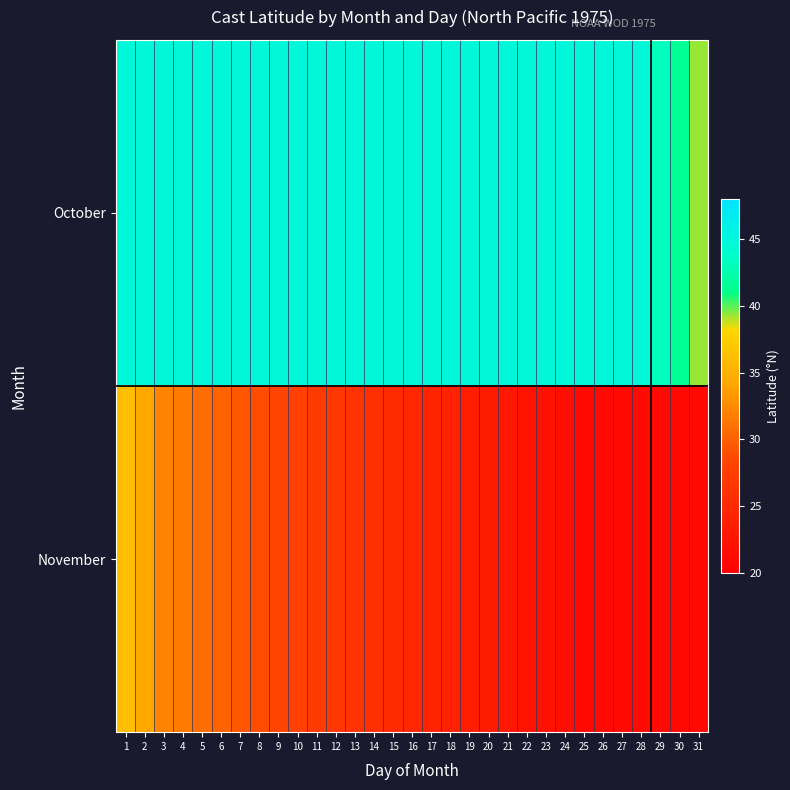

Reading left to right, list all the values displayed in this chart.

October: 1=44.8	2=44.8	3=44.8	4=44.8	5=44.8	6=44.8	7=44.8	8=44.8	9=44.8	10=44.8	11=44.8	12=44.8	13=44.8	14=44.8	15=44.8	16=44.8	17=44.8	18=44.8	19=44.8	20=44.8	21=44.8	22=44.8	23=44.8	24=44.8	25=44.8	26=44.8	27=44.8	28=44.8	29=43.1	30=41.6	31=39.3
November: 1=36.2	2=34.3	3=32.2	4=31.5	5=30.8	6=30.1	7=29.5	8=28.9	9=28.3	10=27.8	11=27.2	12=26.7	13=26.2	14=25.8	15=25.3	16=24.9	17=24.5	18=24.1	19=23.7	20=23.3	21=22.9	22=22.5	23=22.1	24=21.8	25=21.4	26=21.1	27=21.1	28=21.1	29=21.1	30=21.1	31=21.1